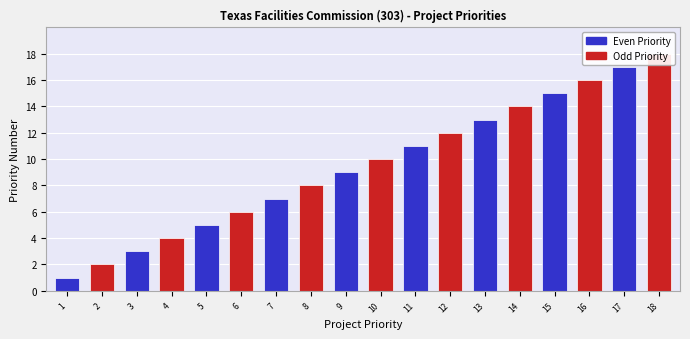

What is the ratio of the value at 3 to the value at 18?

0.2